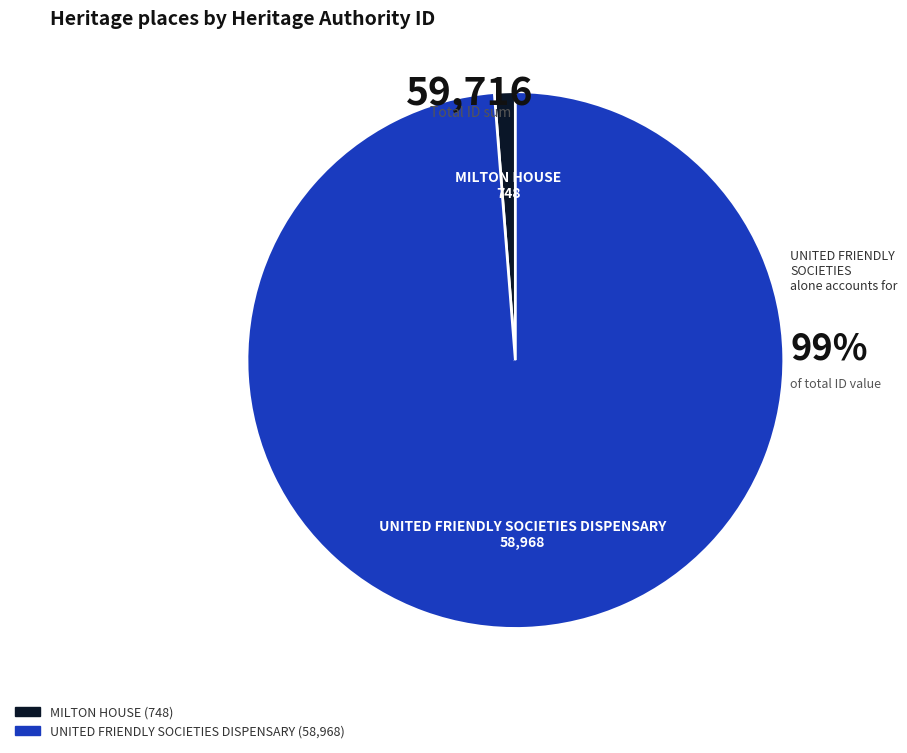

Which slice is the largest?

UNITED FRIENDLY SOCIETIES DISPENSARY